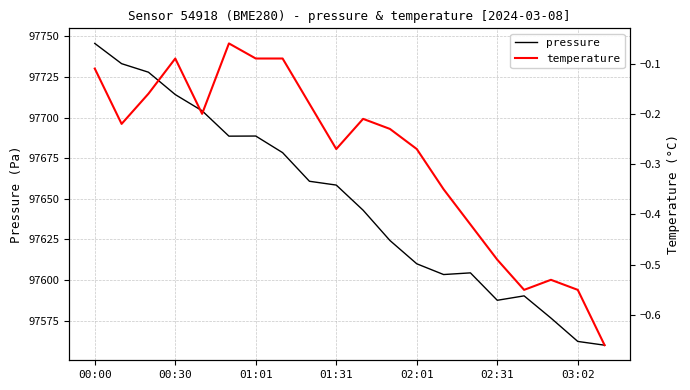

Reading right to left, what are all the values shown in this chart?

pressure: 97559.9	97562.2	97576.6	97590.2	97587.5	97604.4	97603.4	97610.0	97624.3	97643.0	97658.5	97660.8	97678.4	97688.7	97688.6	97704.2	97714.2	97728.0	97733.2	97745.7
temperature: -0.7	-0.6	-0.5	-0.6	-0.5	-0.4	-0.3	-0.3	-0.2	-0.2	-0.3	-0.2	-0.1	-0.1	-0.1	-0.2	-0.1	-0.2	-0.2	-0.1